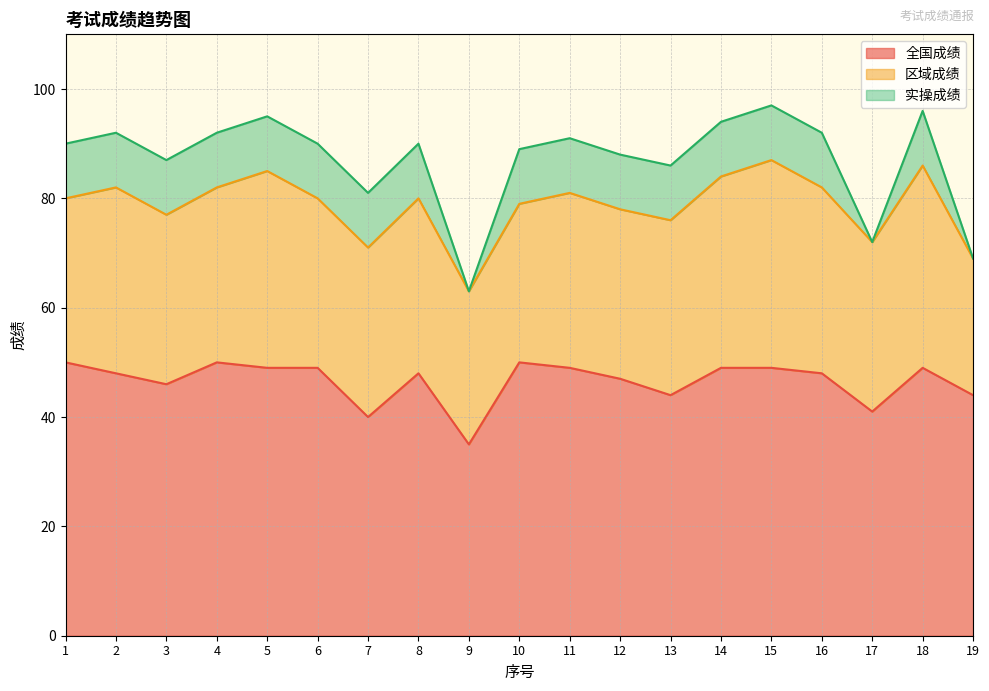

Which label corresponds to the largest value in the chart?

1